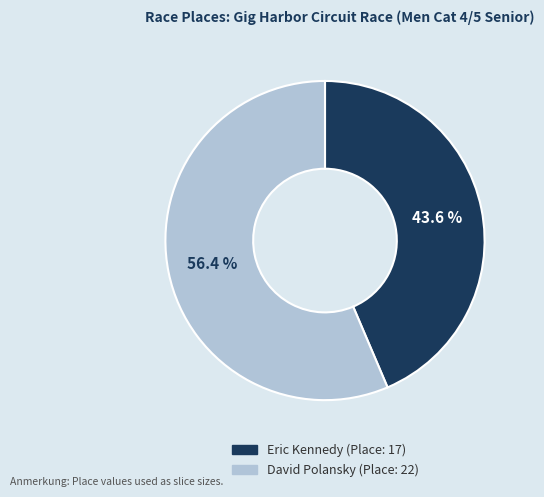

Is it true that David Polansky is 56% of the pie?

True